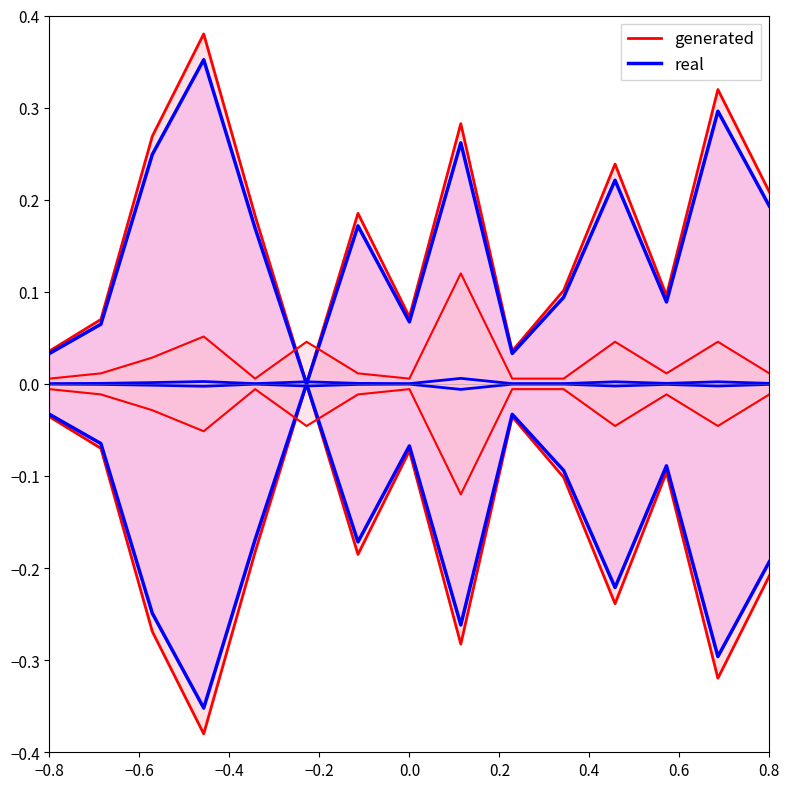

Between −0.2 and 0.4, which is larger?

−0.2